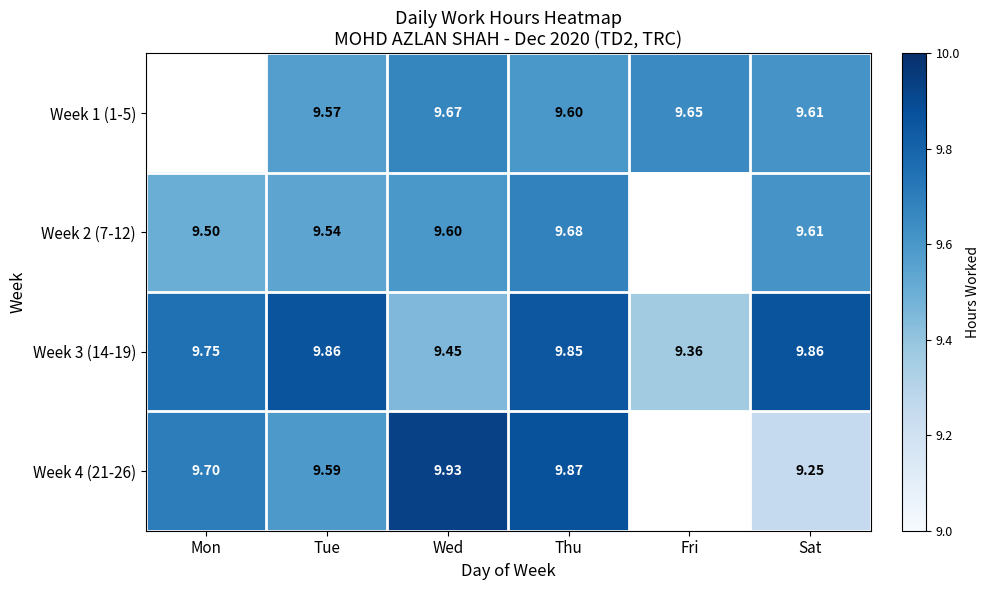

At which label does Week 3 (14-19) reach its minimum?

Fri